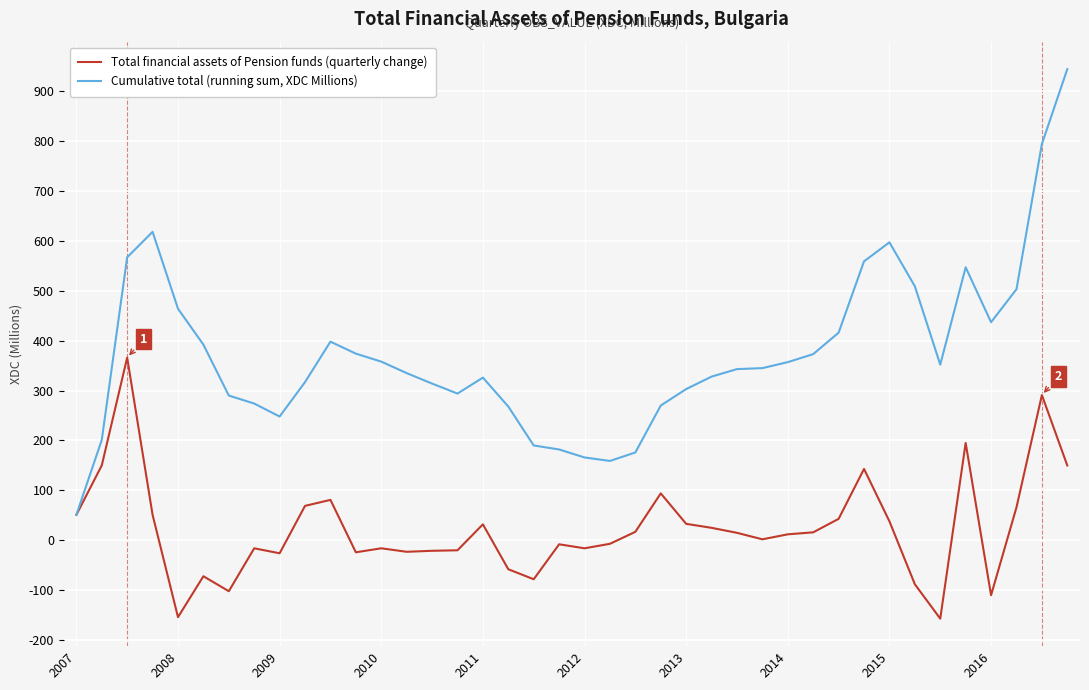

What is the greatest value displayed?

944